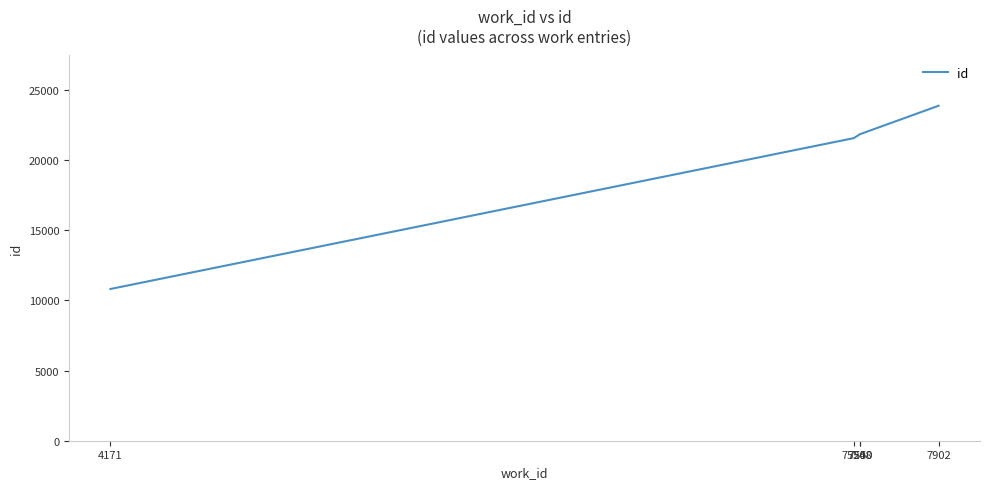

How many categories are shown in the chart?

5